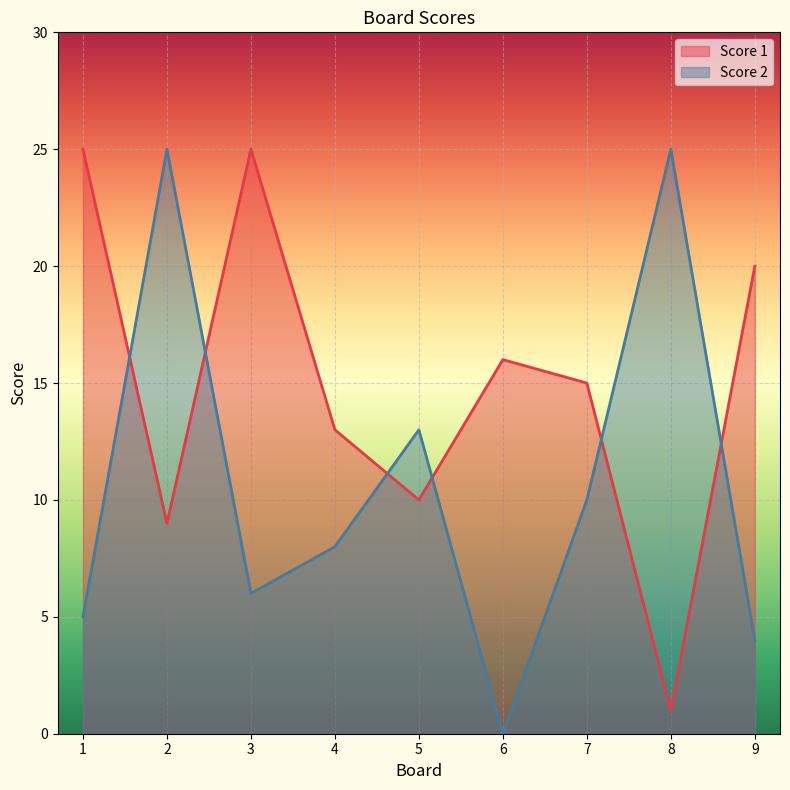

How many data points in Score 1 are less than 15?

4